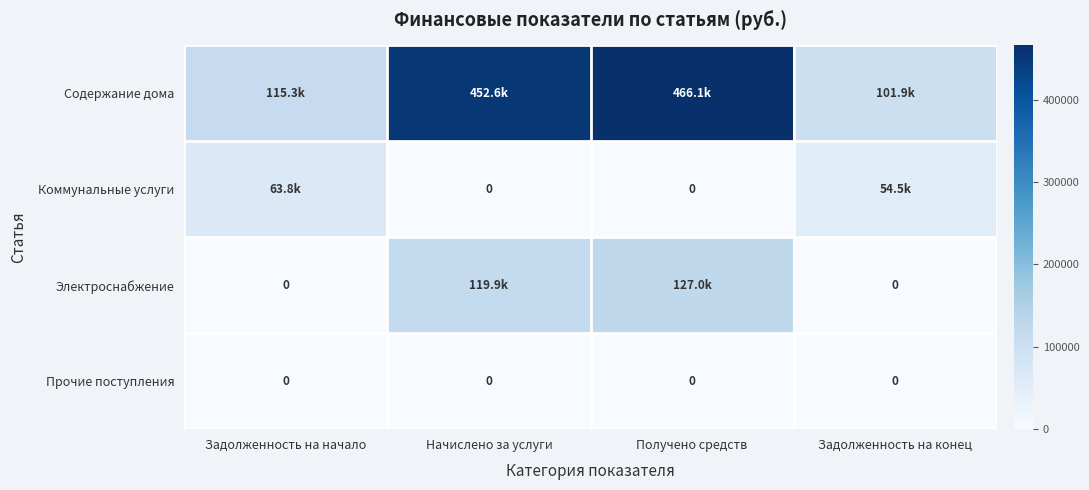

Which category has the lowest value across all series?

Начислено за услуги